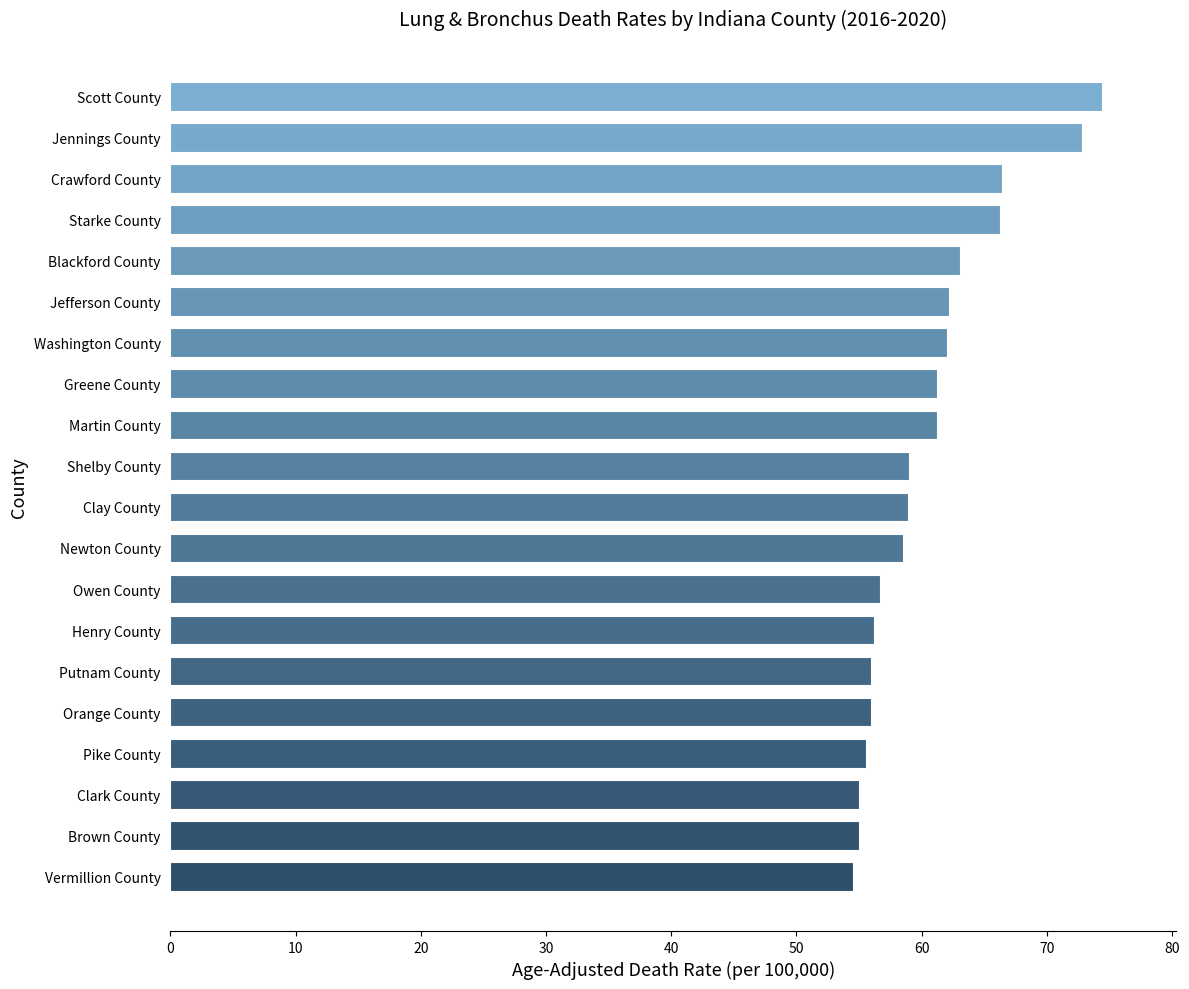

What is the ratio of the value at Pike County to the value at Clay County?

0.9